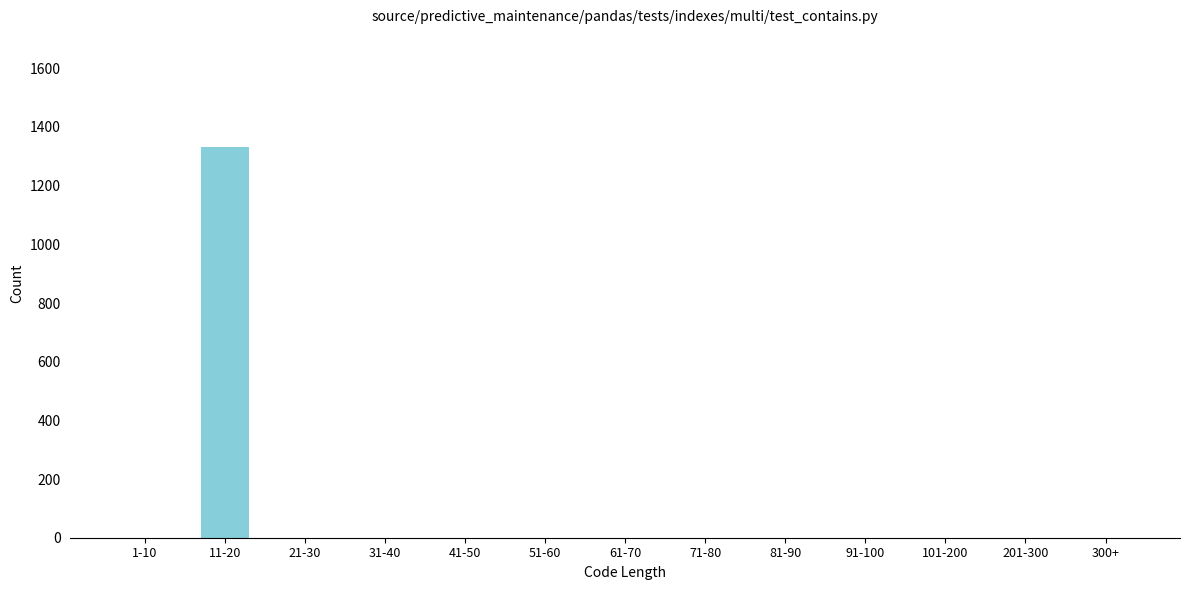

Reading left to right, list all the values displayed in this chart.

1-10=0	11-20=1333	21-30=0	31-40=0	41-50=0	51-60=0	61-70=0	71-80=0	81-90=0	91-100=0	101-200=0	201-300=0	300+=0